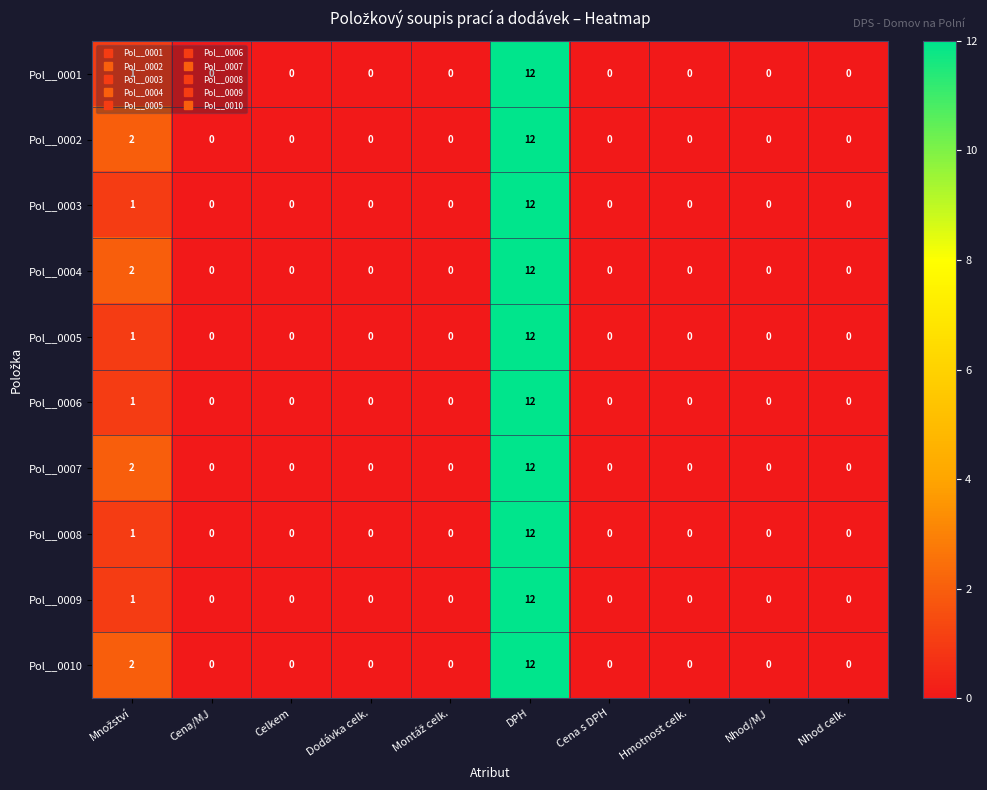

The Pol__0007 series shows 0 at Nhod/MJ. True or false?

True